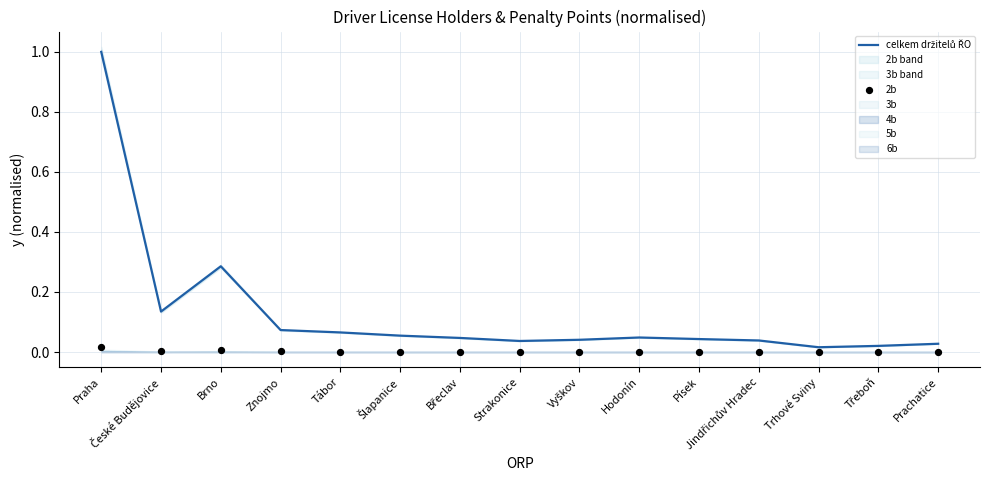

Which series has the largest total across all categories?

celkem držitelů ŘO